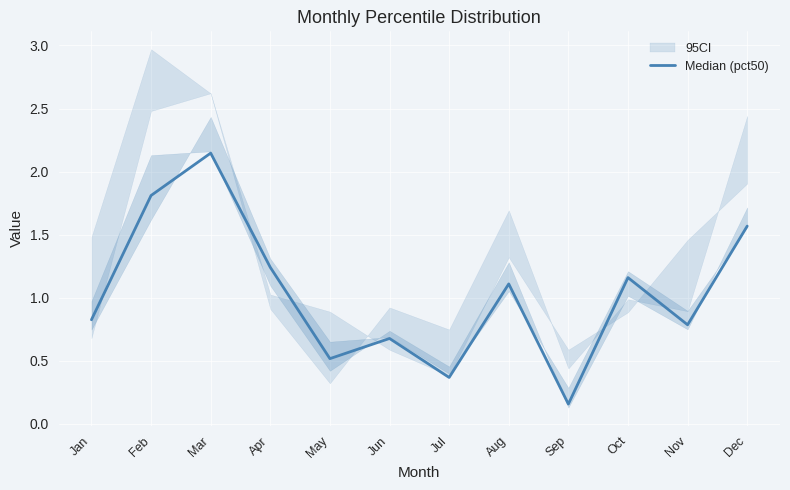

What is the sum of the values at Mar and Feb?

4.0